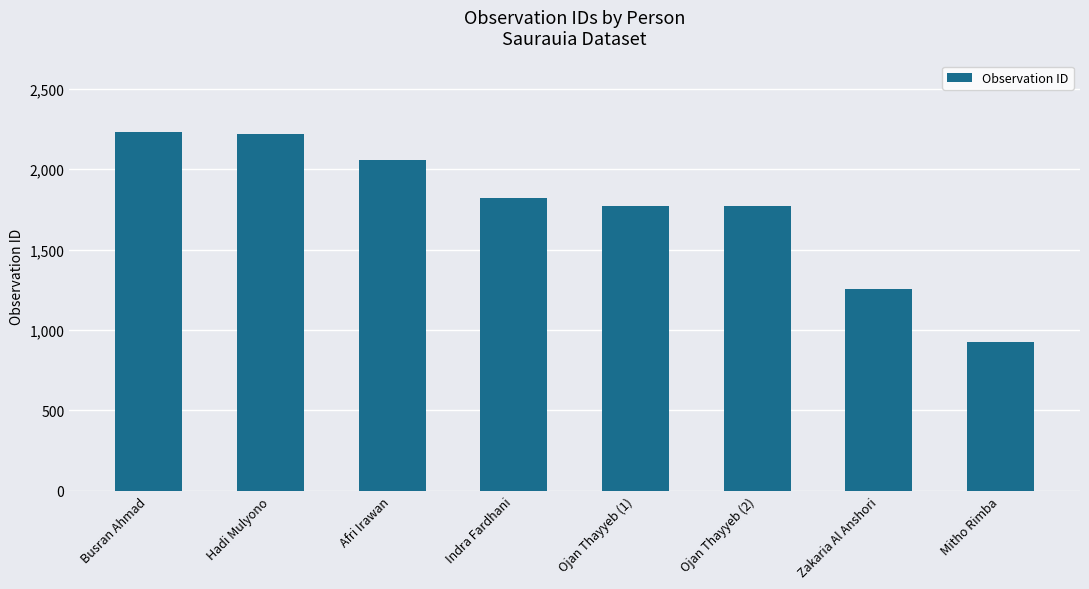

What is the maximum value shown in the chart?

2230